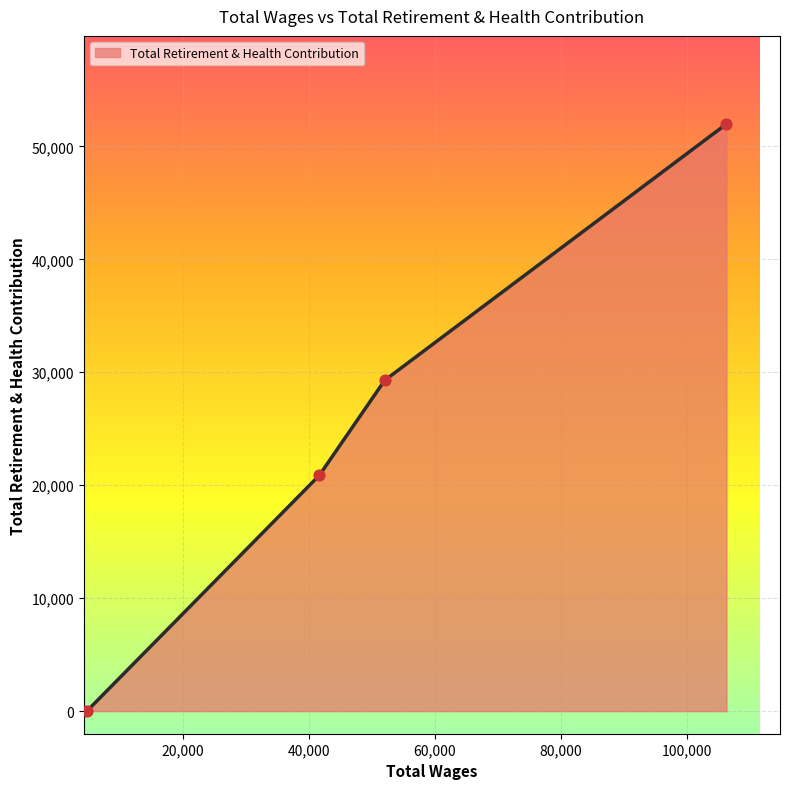

True or false: there are more than 2 points higher than both neighbors.

False